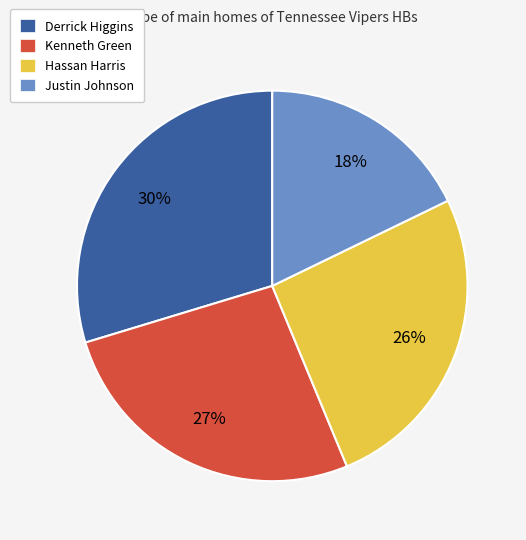

The Hassan Harris slice represents 26% of the pie. True or false?

True